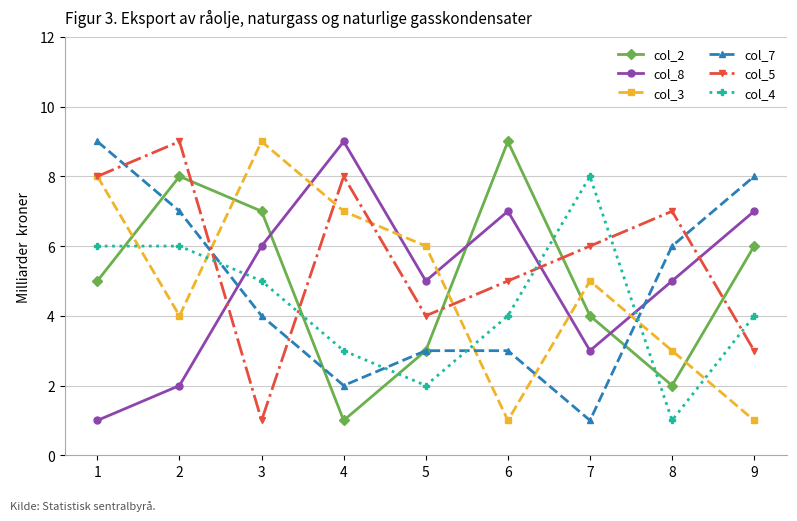

How many distinct data groups are displayed?

6